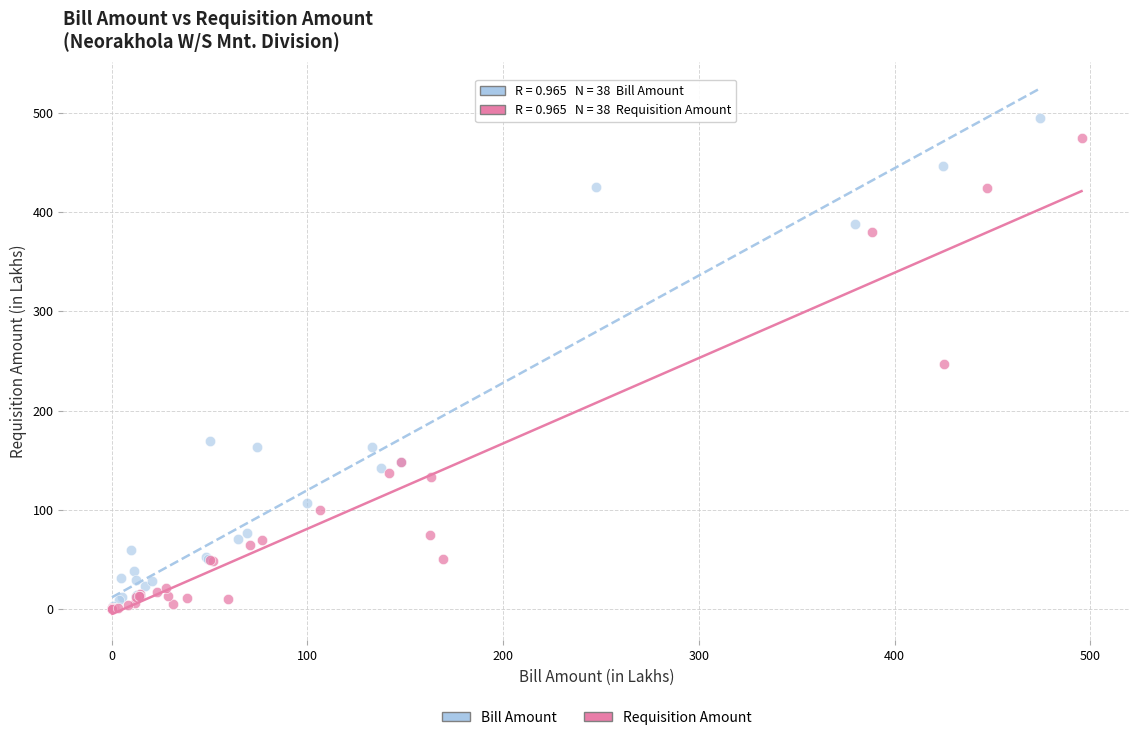

What are all the series names shown in the legend?

Bill Amount, Requisition Amount